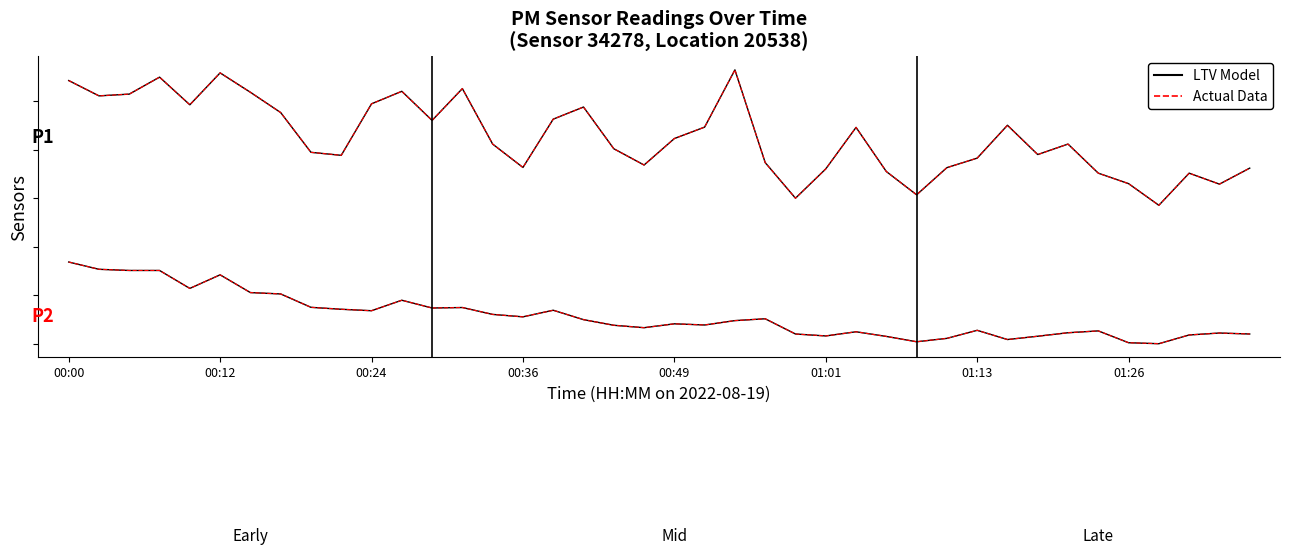

Is this an area chart (filled region under the line)?

No